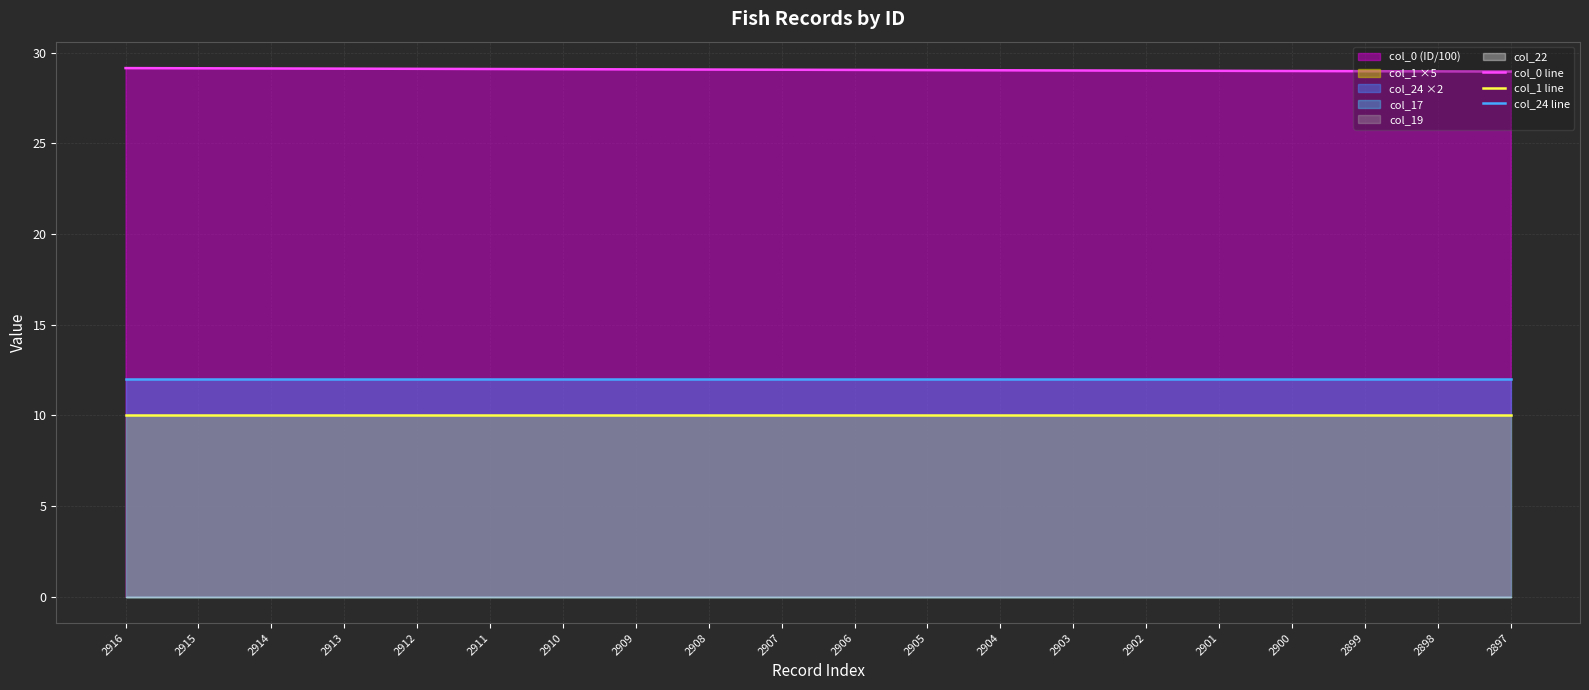

True or false: col_0 line has more than 2 interior local peaks.

False